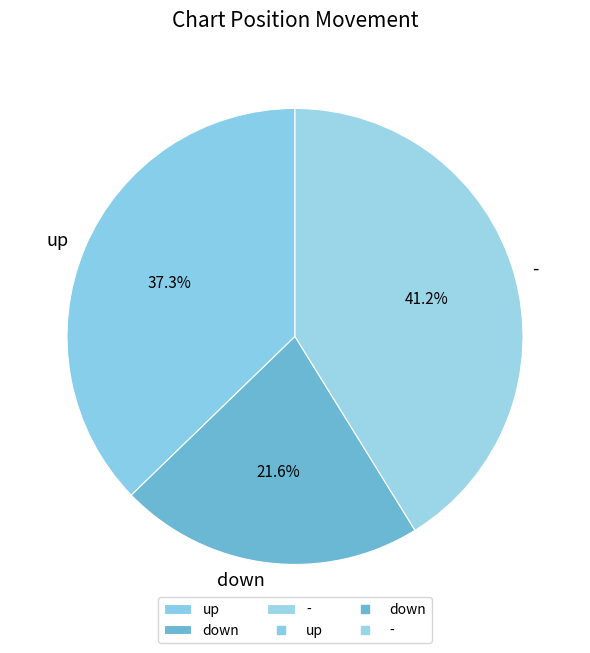

What percentage is the down slice, to the nearest percent?

22%